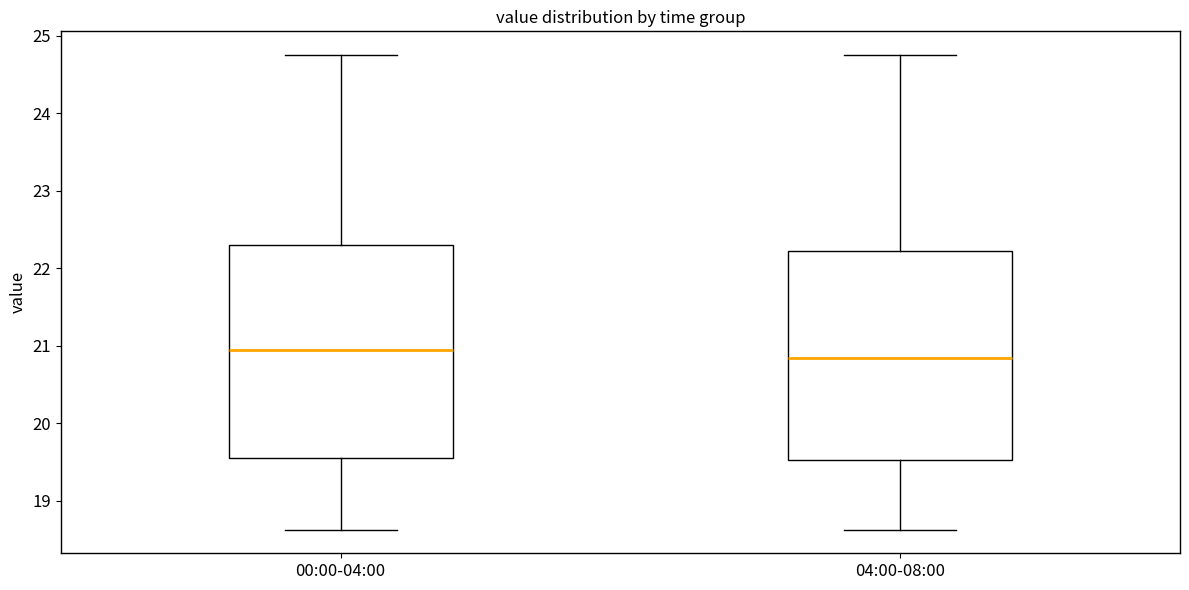

Where does the lower whisker of the box for 00:00-04:00 end on the y-axis? The values are not printed on the chart, so give them approximately, as read against the axis.

18.6